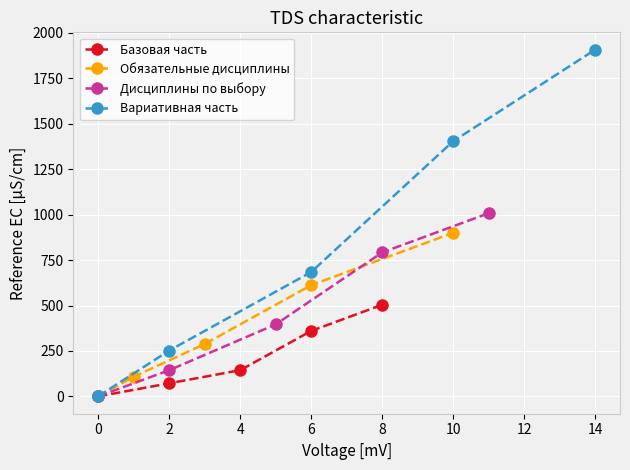

What is the maximum value for Базовая часть?

504